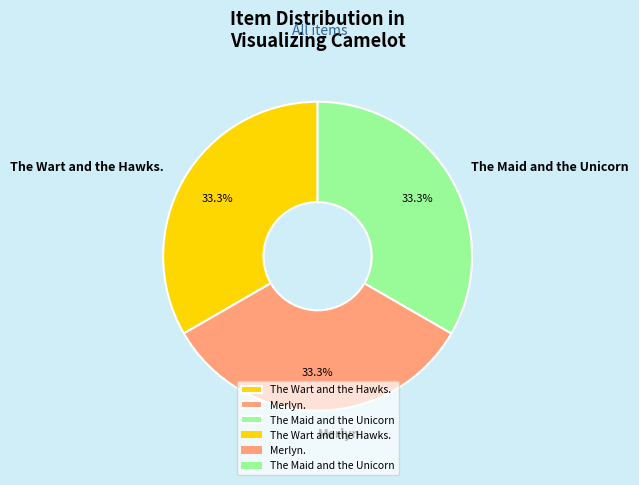

Approximately how many times larger is the value at The Wart and the Hawks. compared to Merlyn.?

1.0